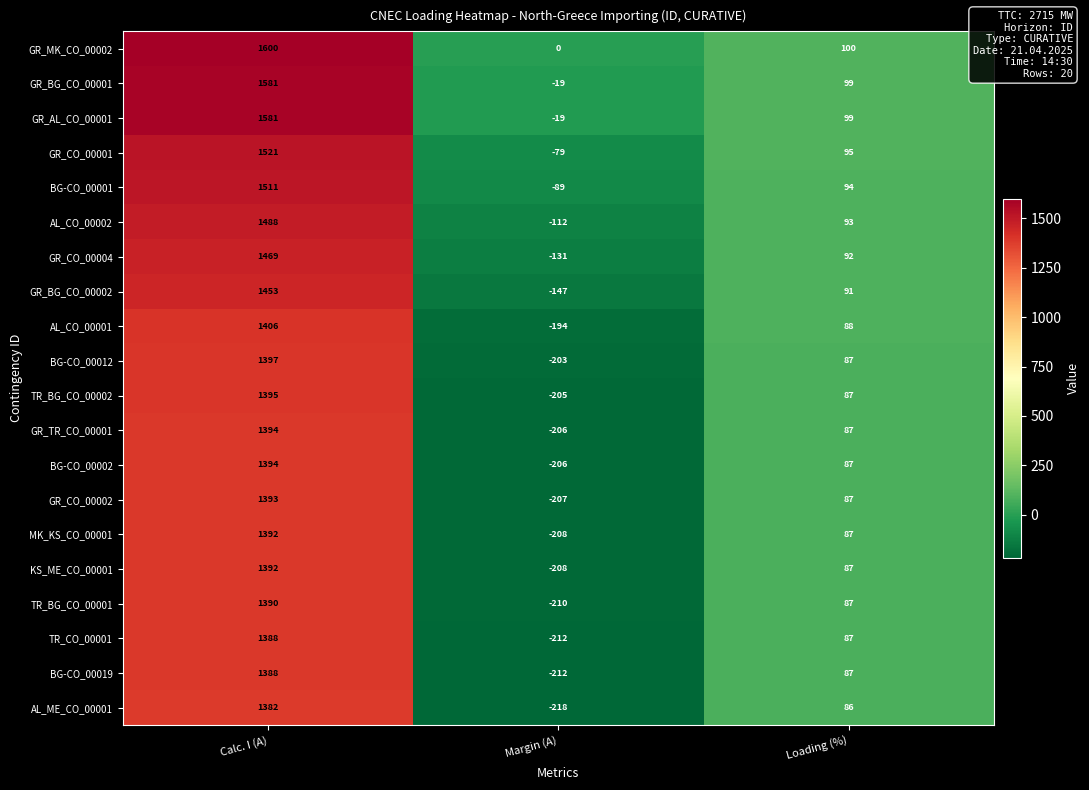

What is the difference between the second highest and minimum values in the BG-CO_00012 series?

290